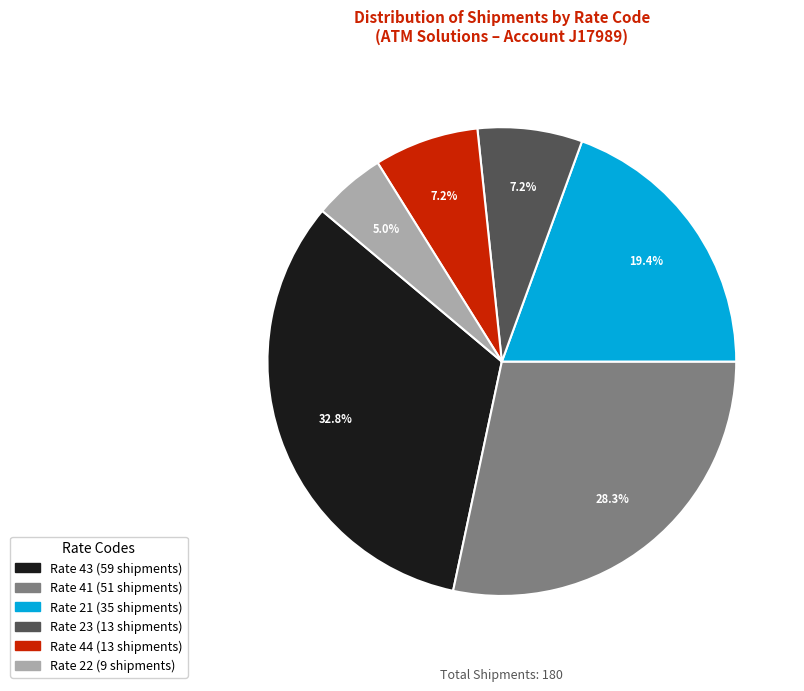

Does any single category account for the majority?

No